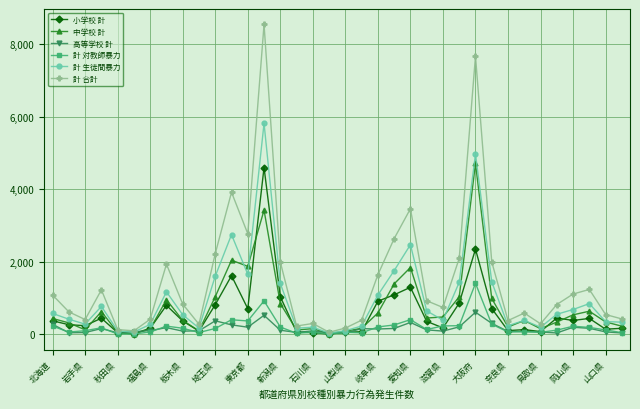

What is the maximum value shown in the chart?

8549